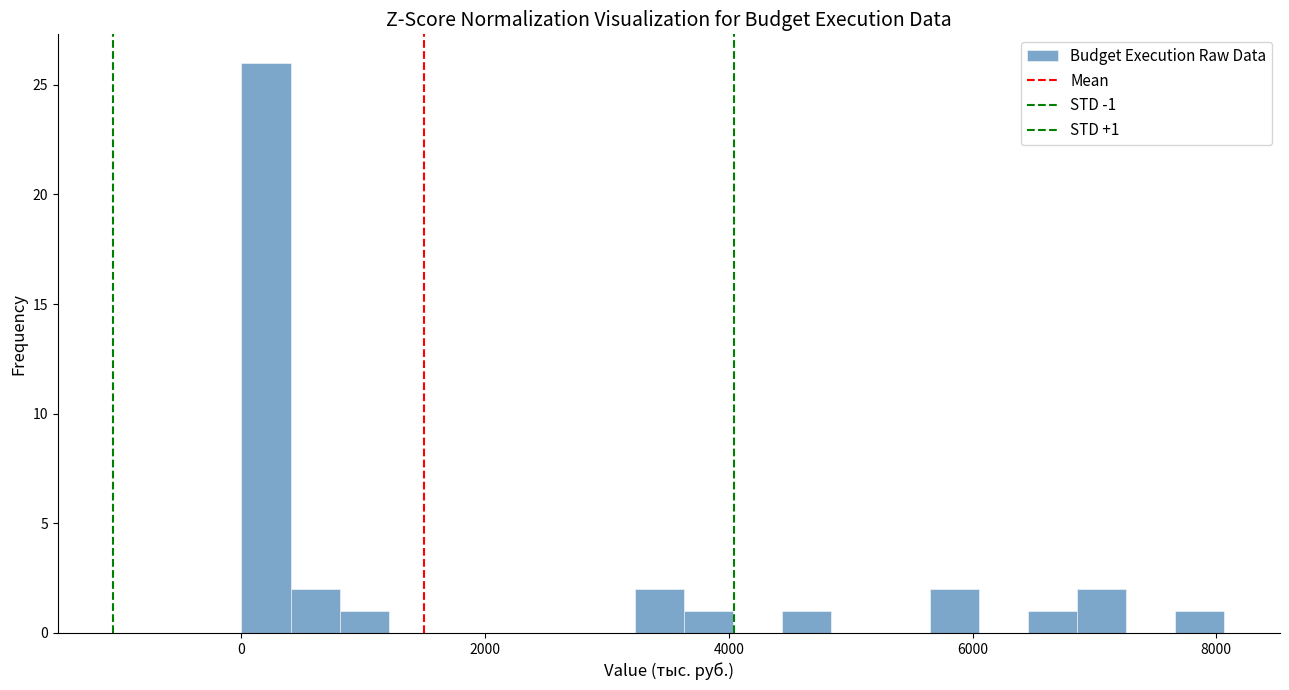

Around what value on the x-axis is the tallest bar? Give the approximate position of its centre, as read against the axis.

200